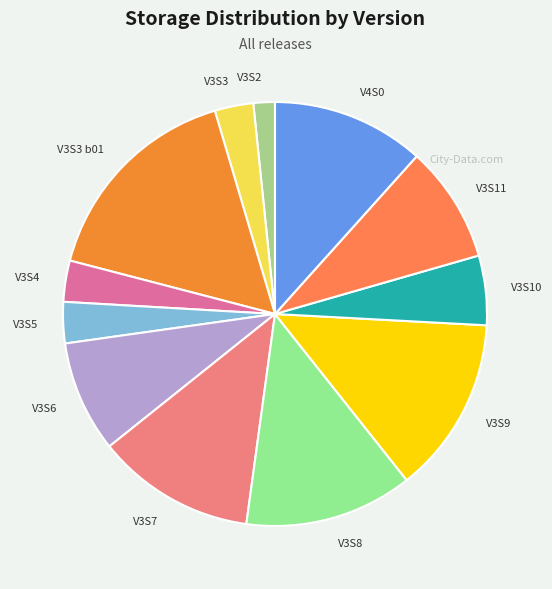

Does V4S0 represent more than half of the total?

No